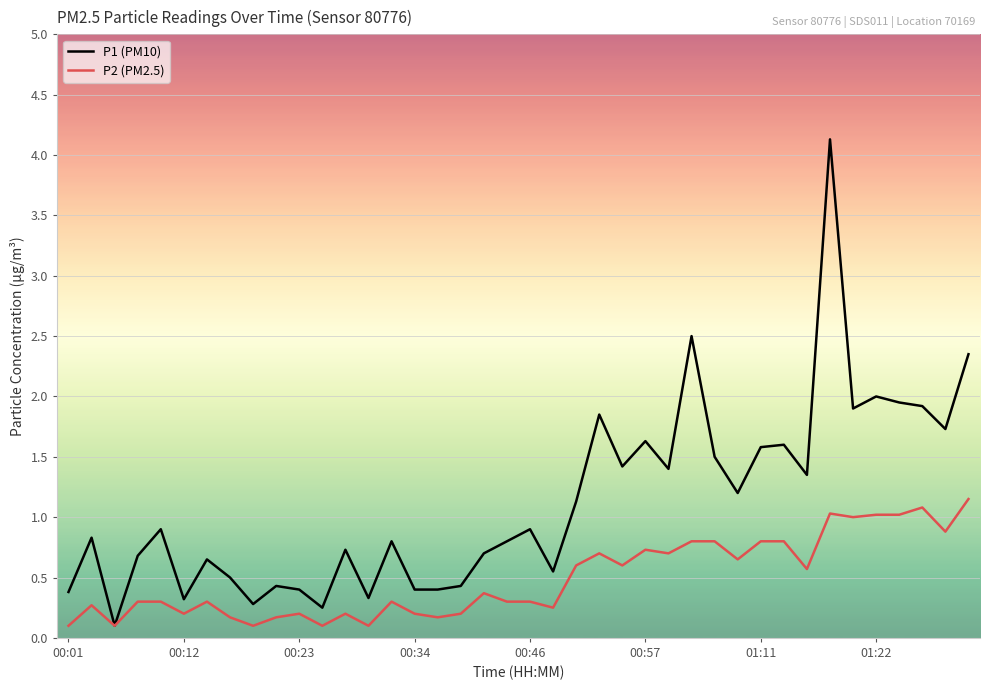

Is this an area chart (filled region under the line)?

No